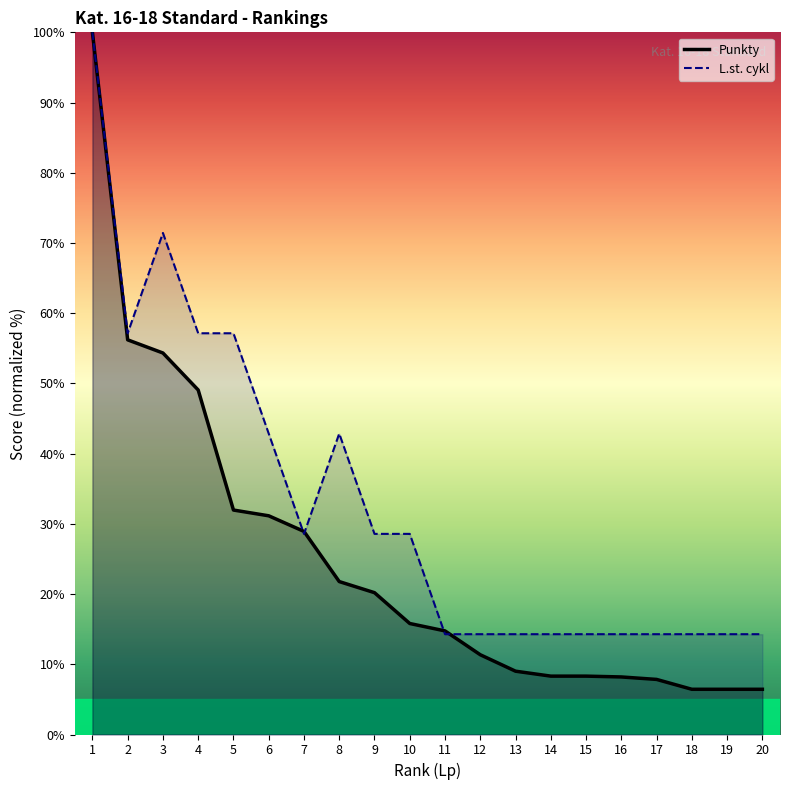

Reading left to right, extract all data points from this chart.

Punkty: 100.0	56.2	54.3	49.1	32.0	31.1	28.9	21.8	20.2	15.8	14.8	11.4	9.0	8.3	8.3	8.2	7.8	6.4	6.4	6.4
L.st. cykl: 100.0	57.1	71.4	57.1	57.1	42.9	28.6	42.9	28.6	28.6	14.3	14.3	14.3	14.3	14.3	14.3	14.3	14.3	14.3	14.3